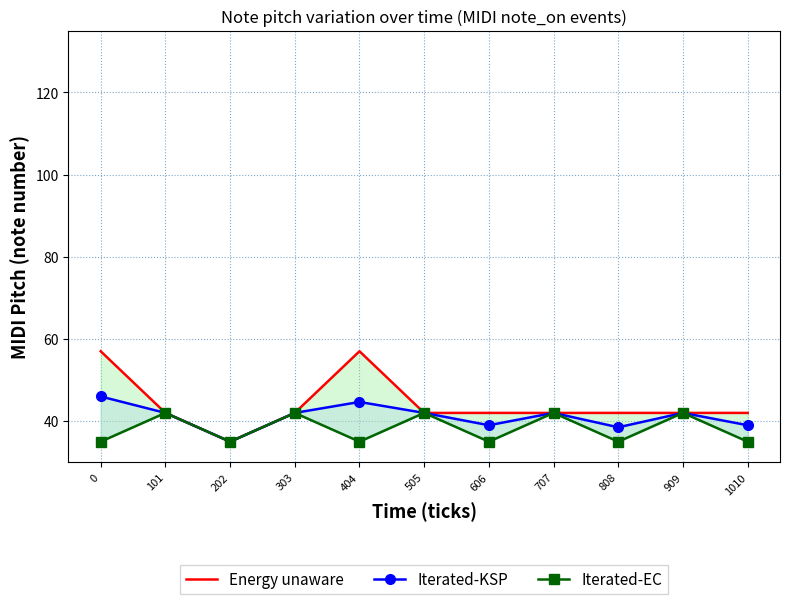

Which series has the largest range (max minus min)?

Energy unaware